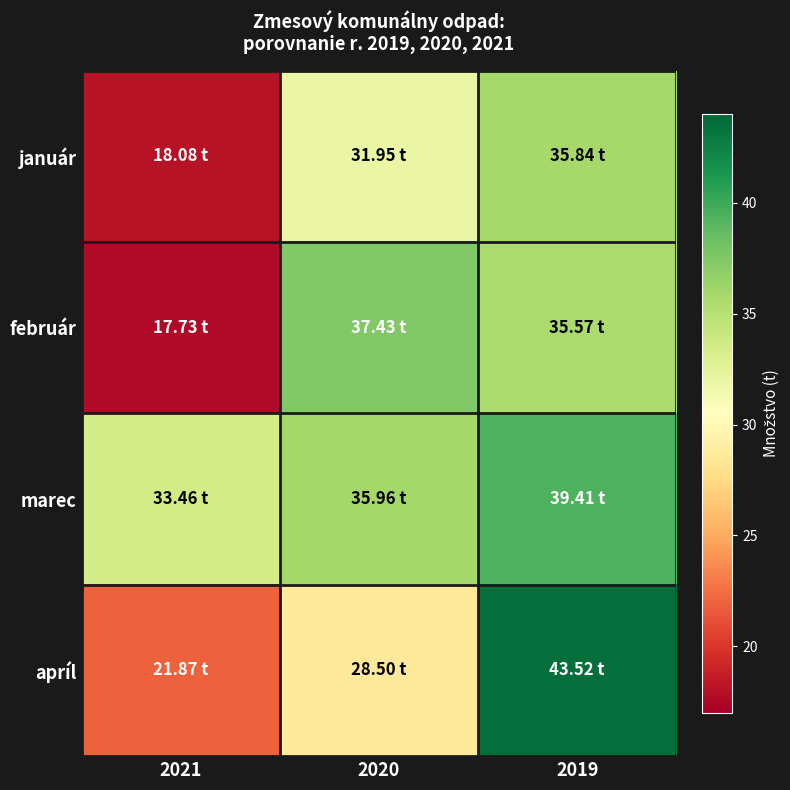

Reading left to right, transcribe all the data shown in this chart.

január: 2021=18.1	2020=31.9	2019=35.8
február: 2021=17.7	2020=37.4	2019=35.6
marec: 2021=33.5	2020=36.0	2019=39.4
apríl: 2021=21.9	2020=28.5	2019=43.5